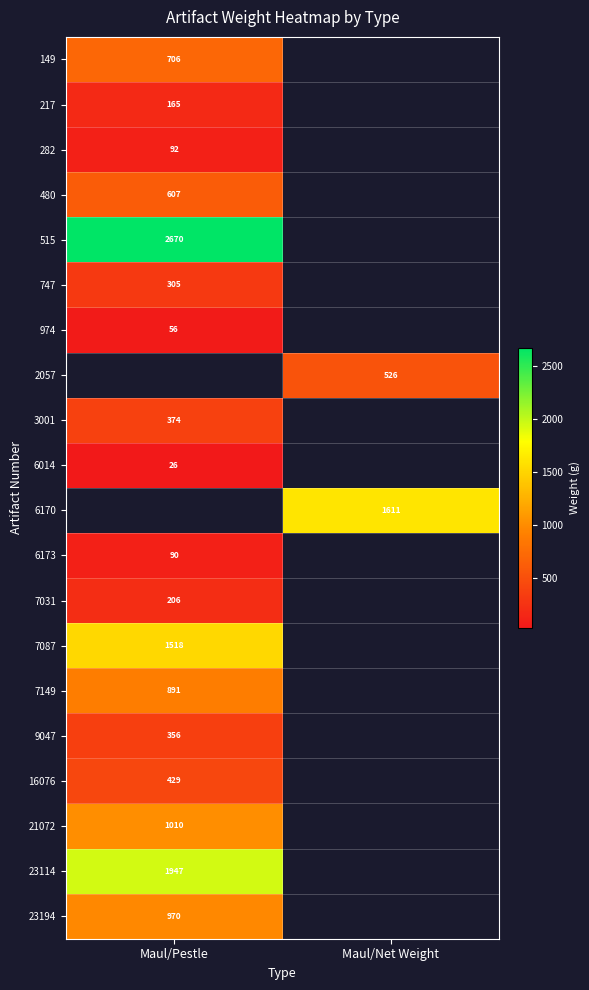

The 282 series shows 92.0 at Maul/Pestle. True or false?

True